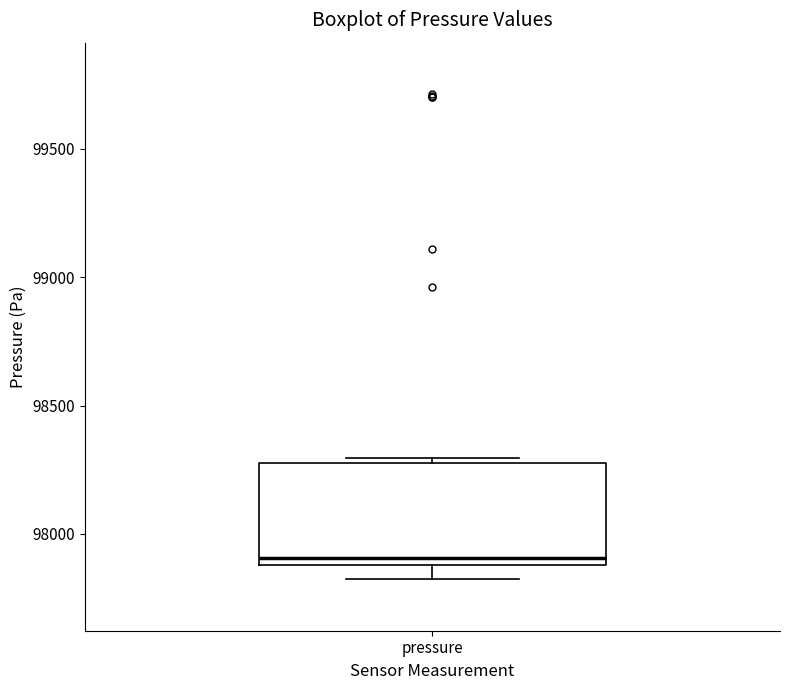

Read this box plot against the y-axis: the position of the median line, the range covered by the box, and the ends of both whiskers. The values are not printed on the chart, so give them approximately, as read against the axis.

median 97900 (just above the box's lower edge), box 97900 to 98300, whiskers 97800 to 98300 (just above the box's upper edge)